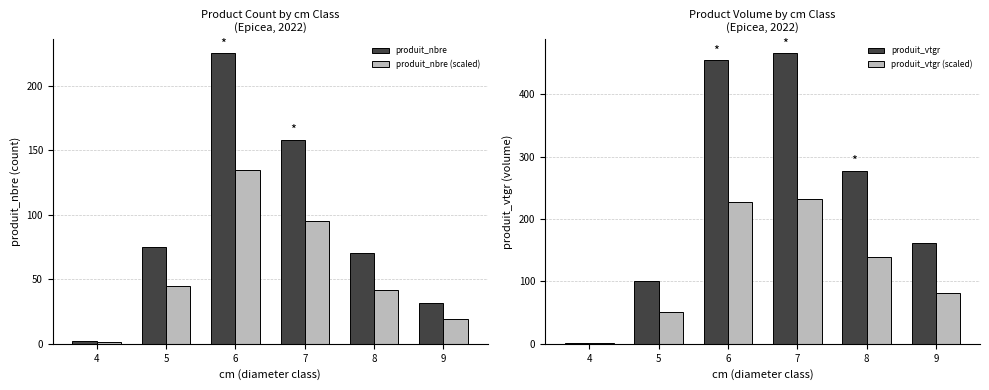

What is the value of the produit_nbre bar at the 4th from the left?

158.0